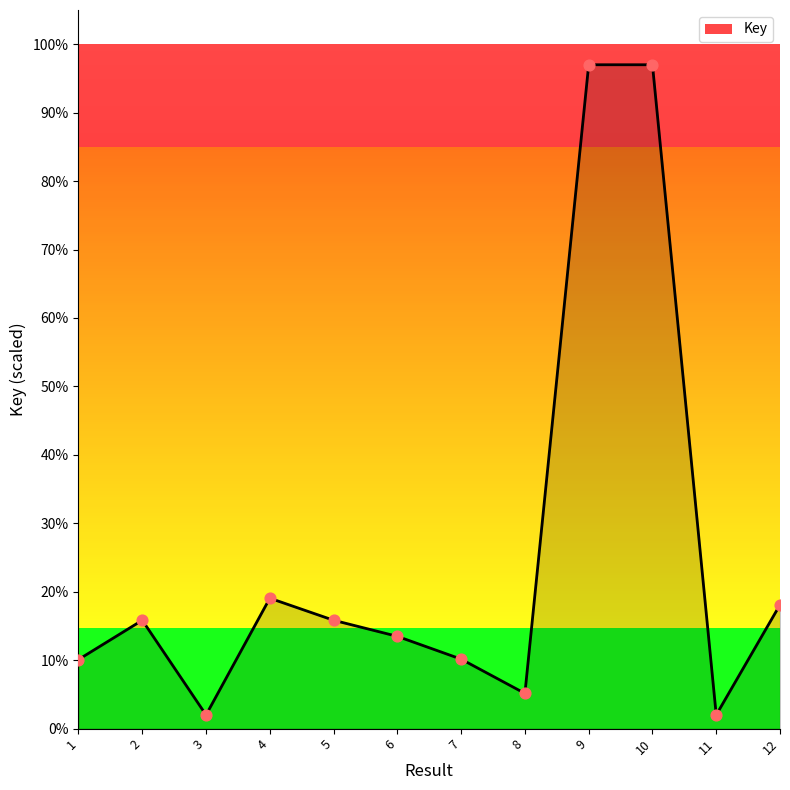

Between 7 and 6, which is larger?

6